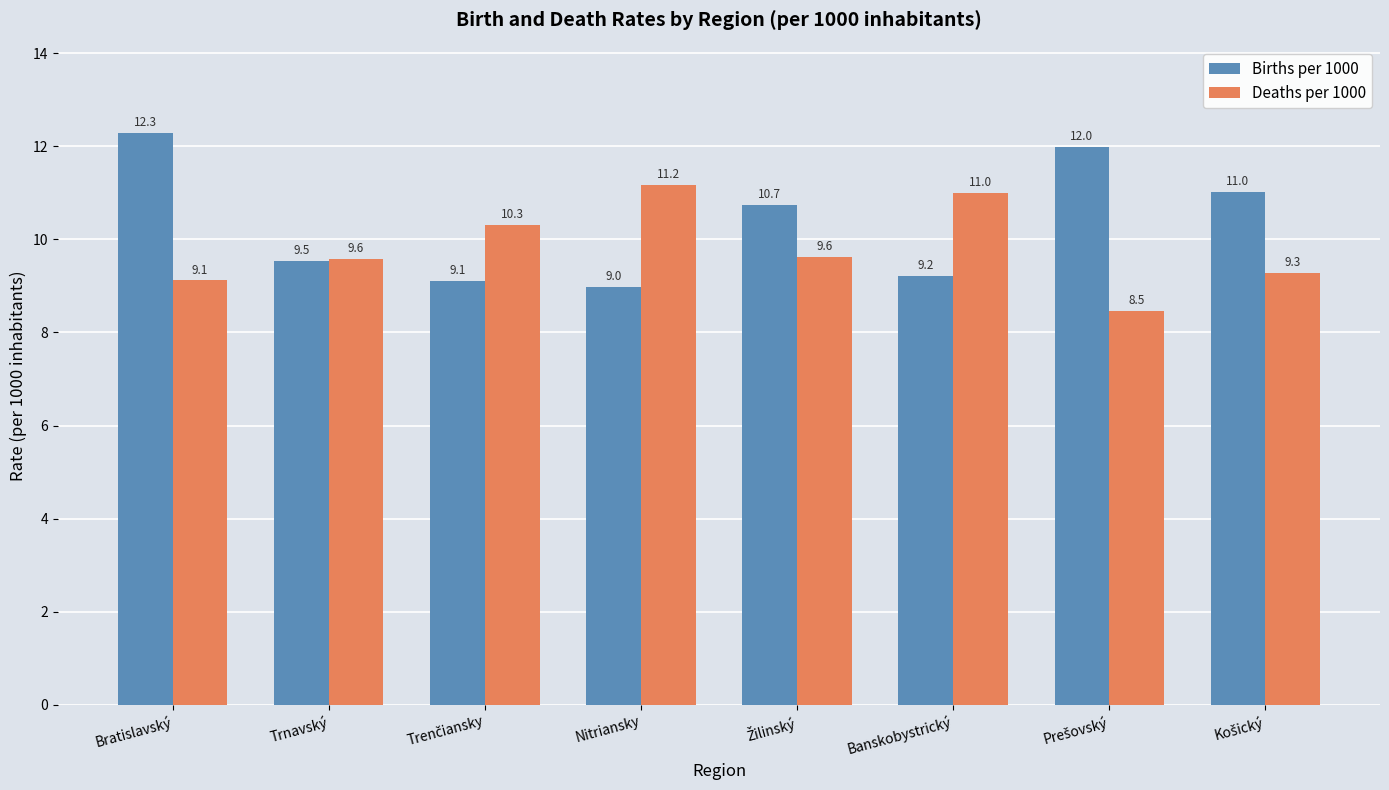

Reading left to right, transcribe all the data shown in this chart.

Births per 1000: 12.3	9.5	9.1	9.0	10.7	9.2	12.0	11.0
Deaths per 1000: 9.1	9.6	10.3	11.2	9.6	11.0	8.5	9.3